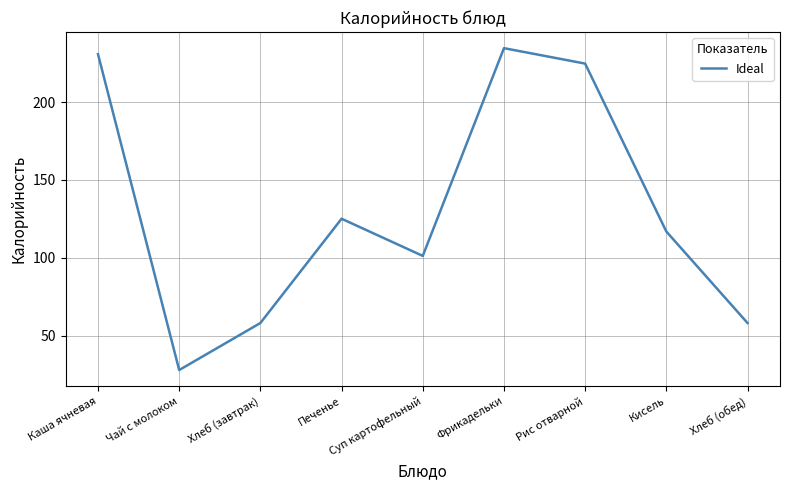

What is the smallest value displayed?

28.0